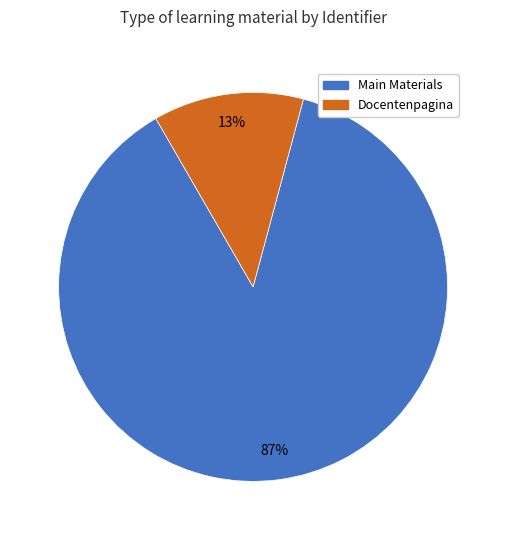

To the nearest percent, what is the average slice percentage?

50%